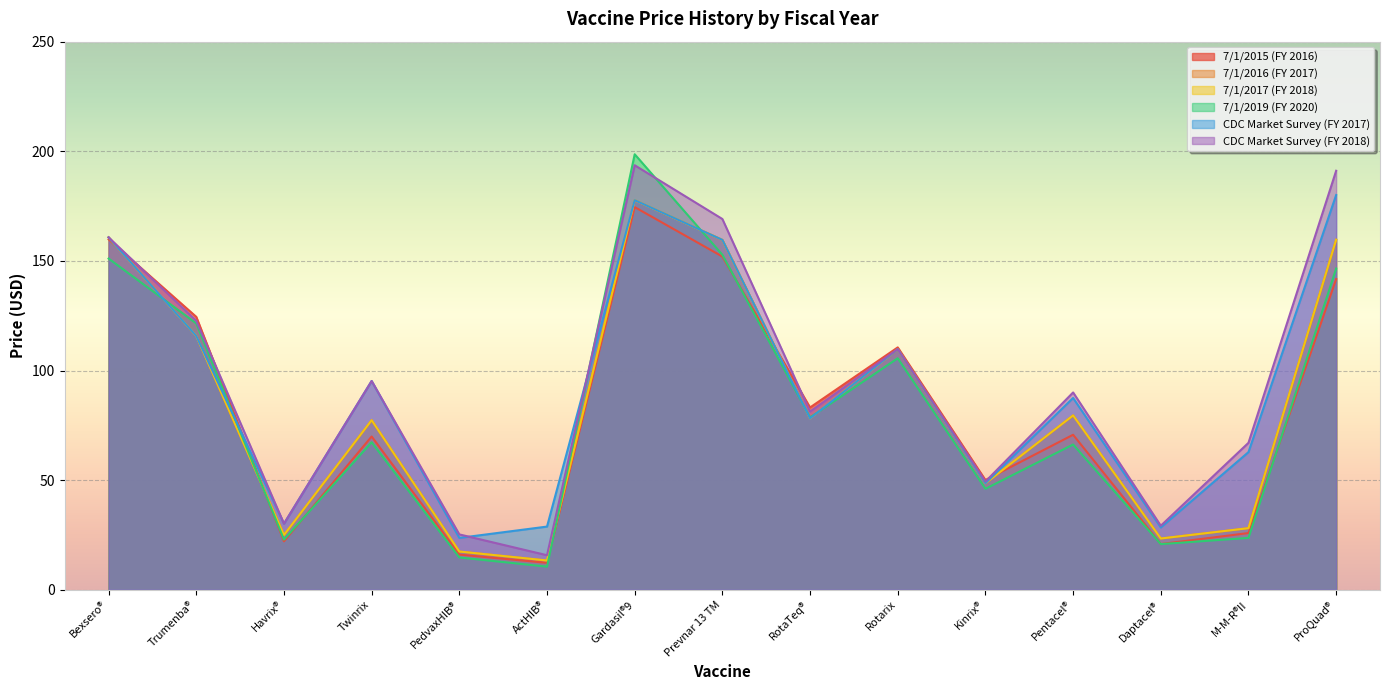

How many categories are shown in the chart?

15